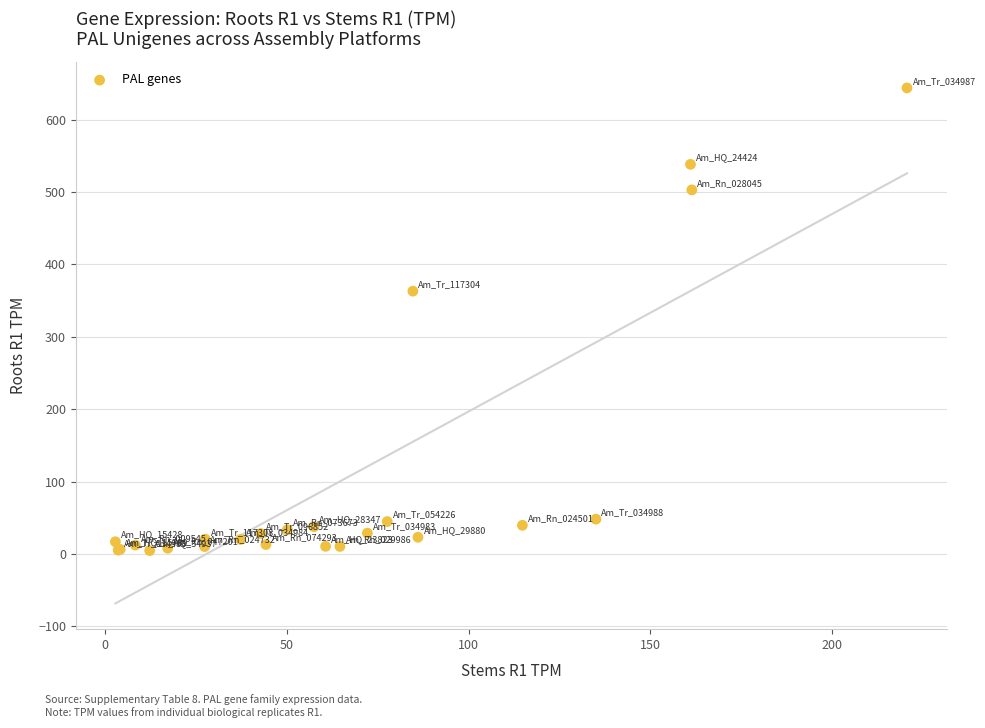

What Y value in the scatter plot is closest to 324?

363.0